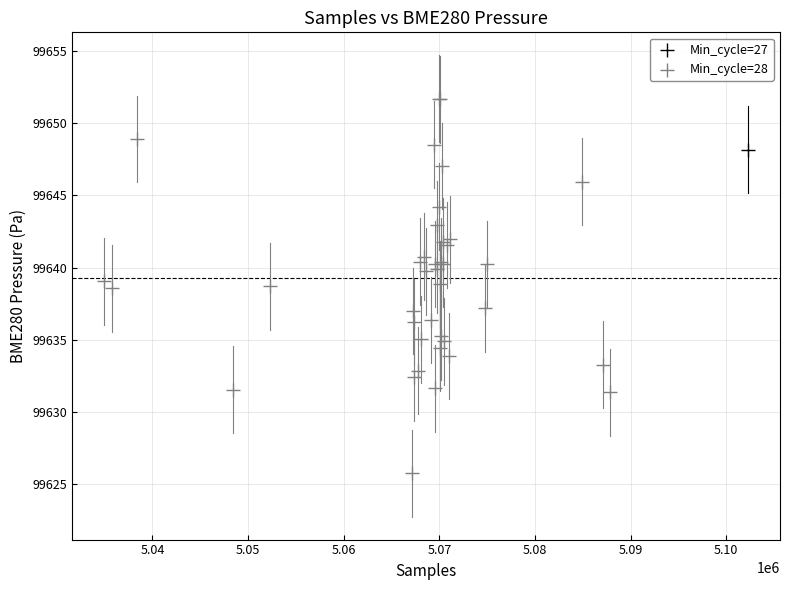

What are all the series names shown in the legend?

Min_cycle=27, Min_cycle=28